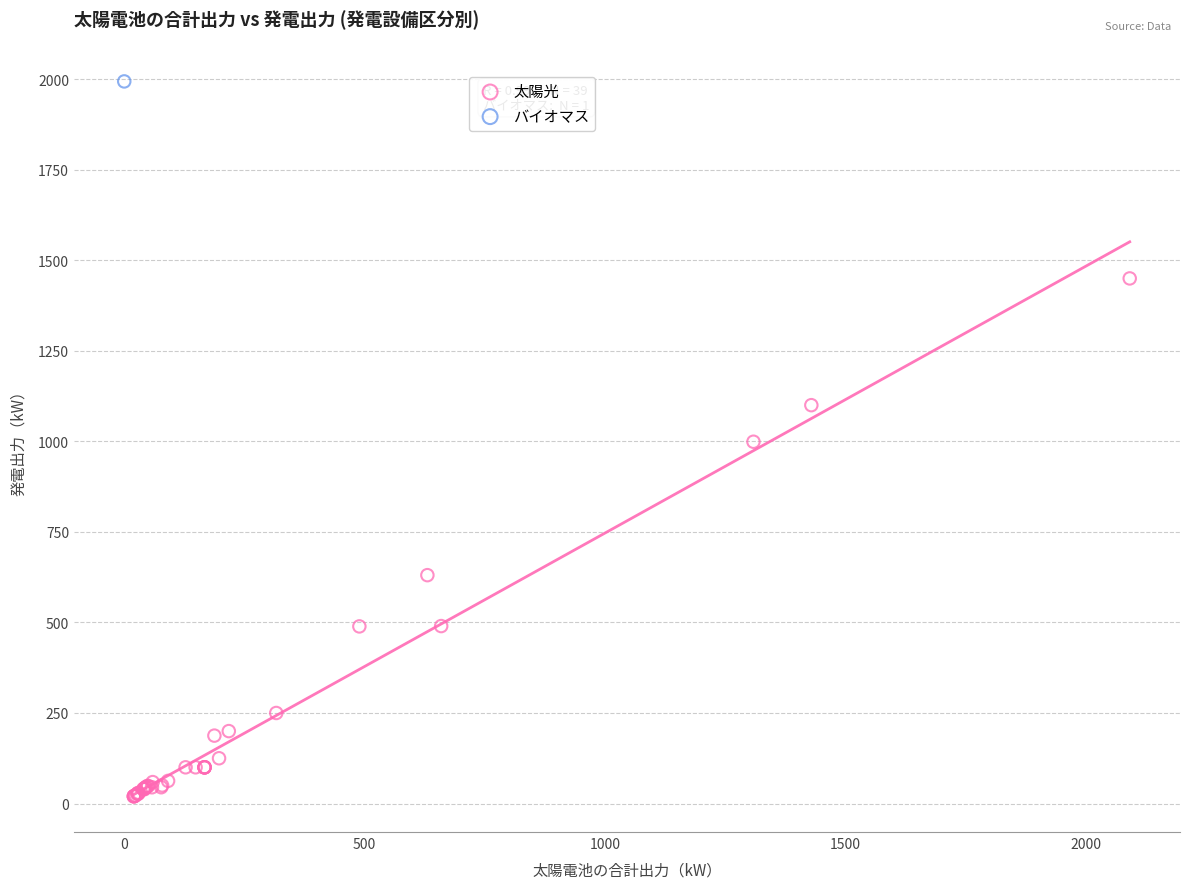

What are all the series names shown in the legend?

太陽光, バイオマス